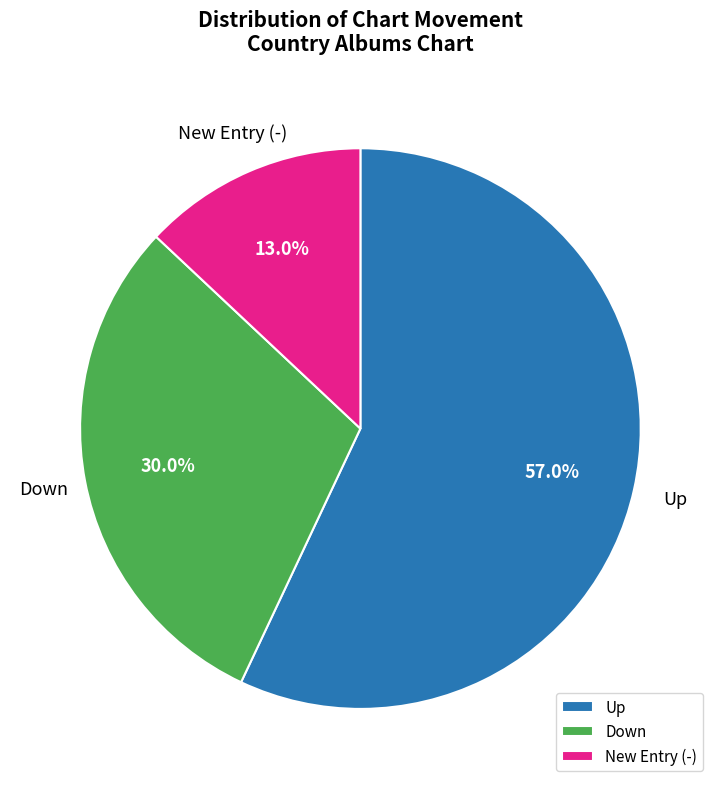

How many segments does this pie chart have?

3